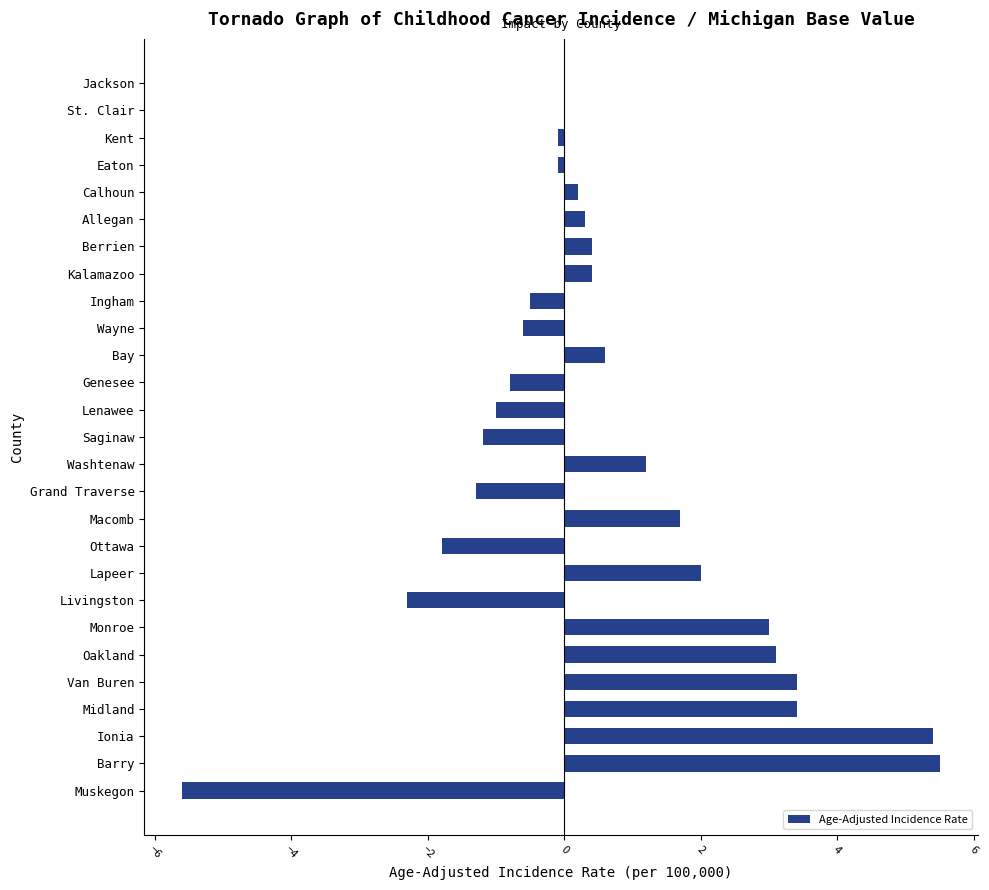

The chart shows a value of 3.0 at Monroe. True or false?

True